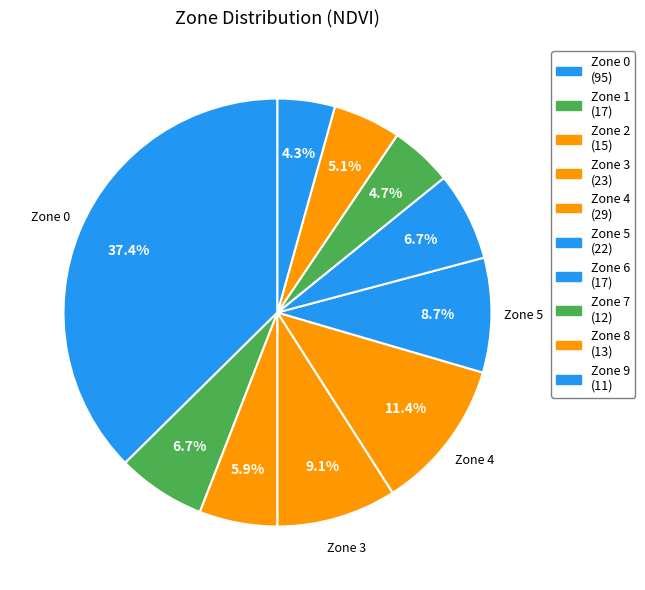

Count the number of slices in the pie.

10